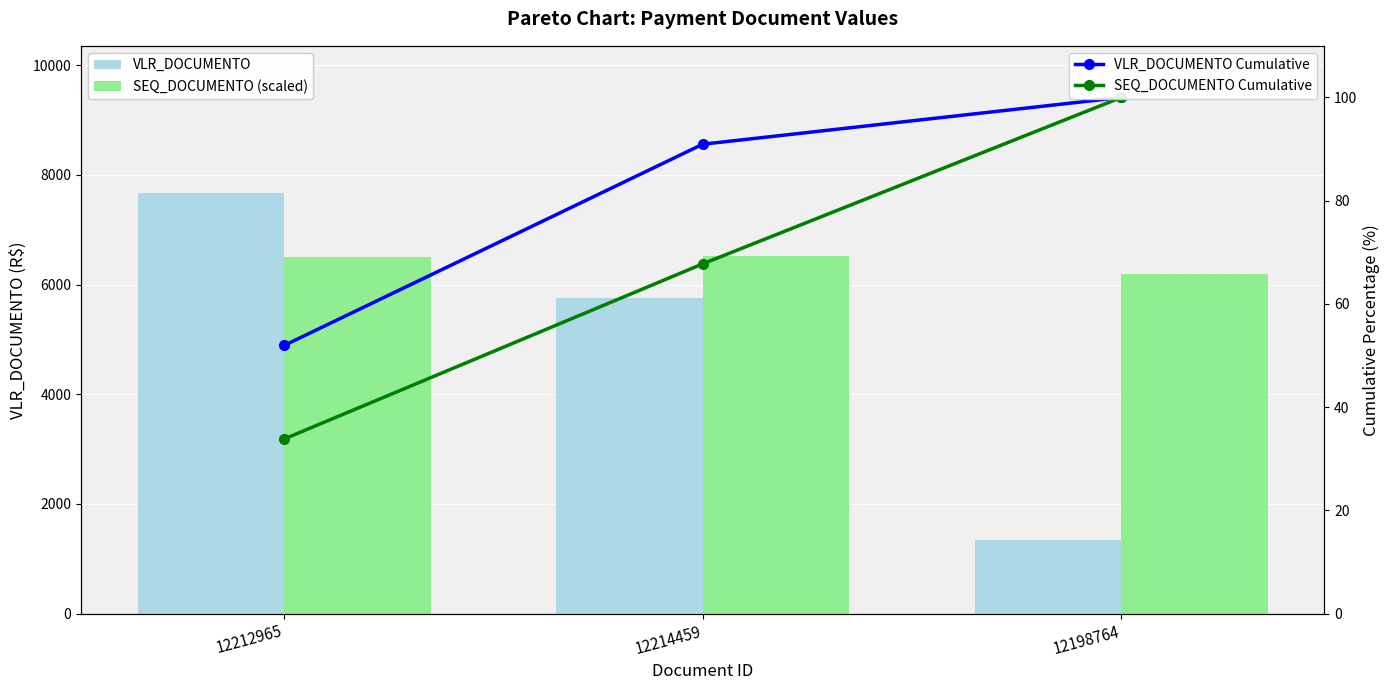

What is the sum of the SEQ_DOCUMENTO Cumulative values at 12212965 and 12214459?

101.6